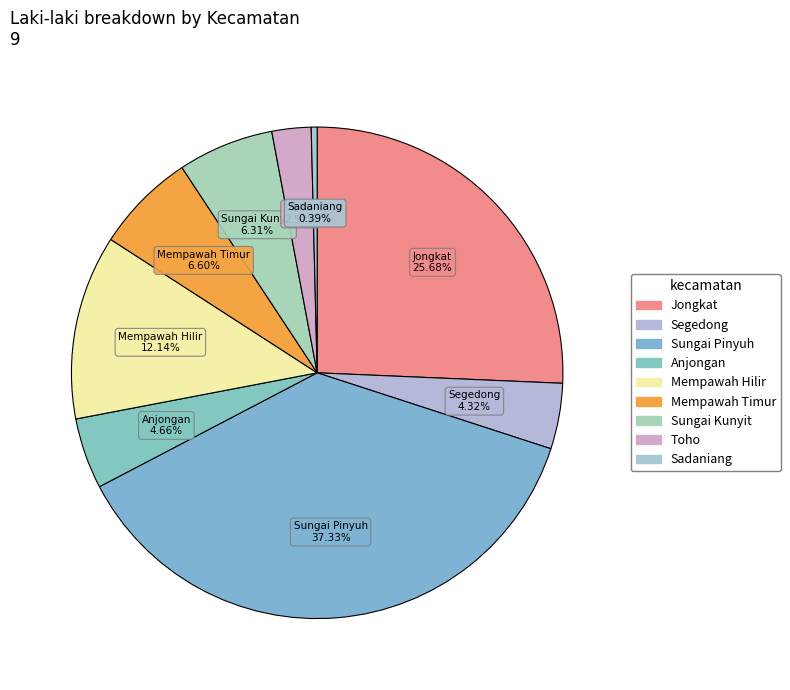

Which category has the biggest portion of the pie?

Sungai Pinyuh